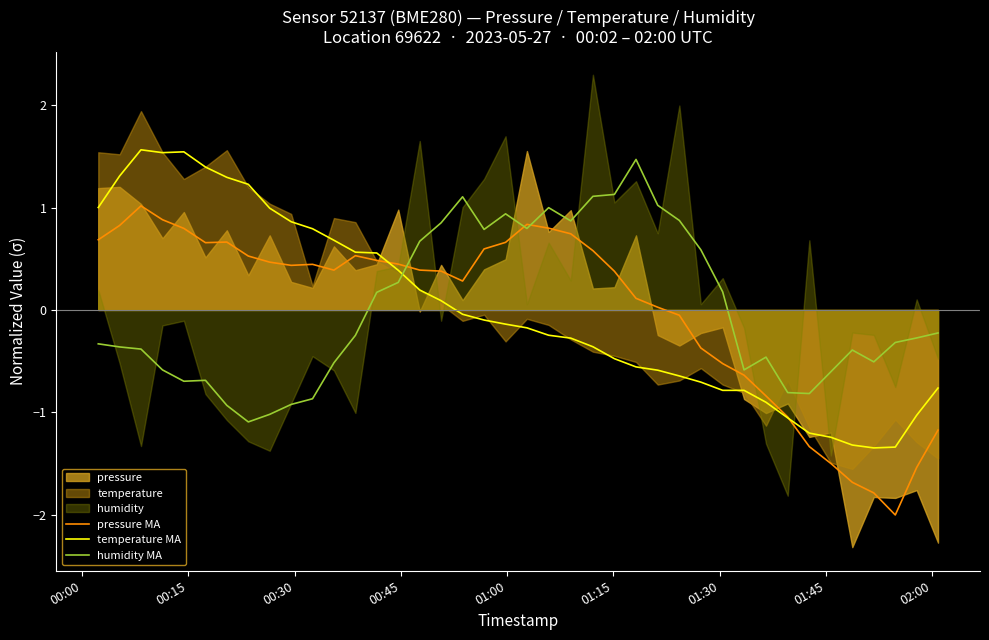

How many categories are shown in the chart?

40